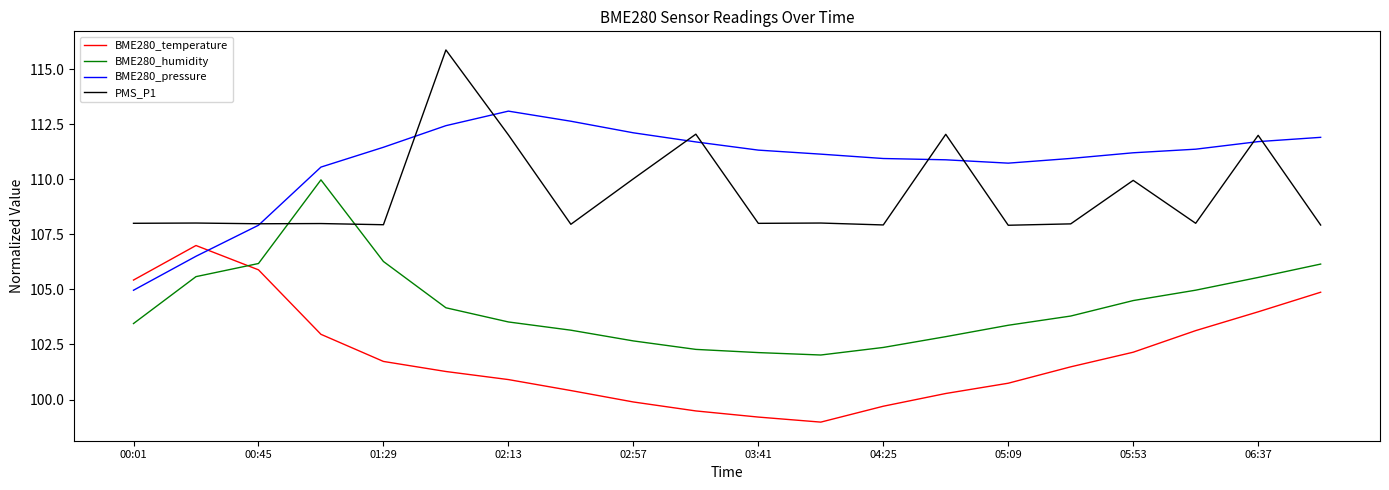

How many intersections are there between BME280_humidity and BME280_temperature?

1